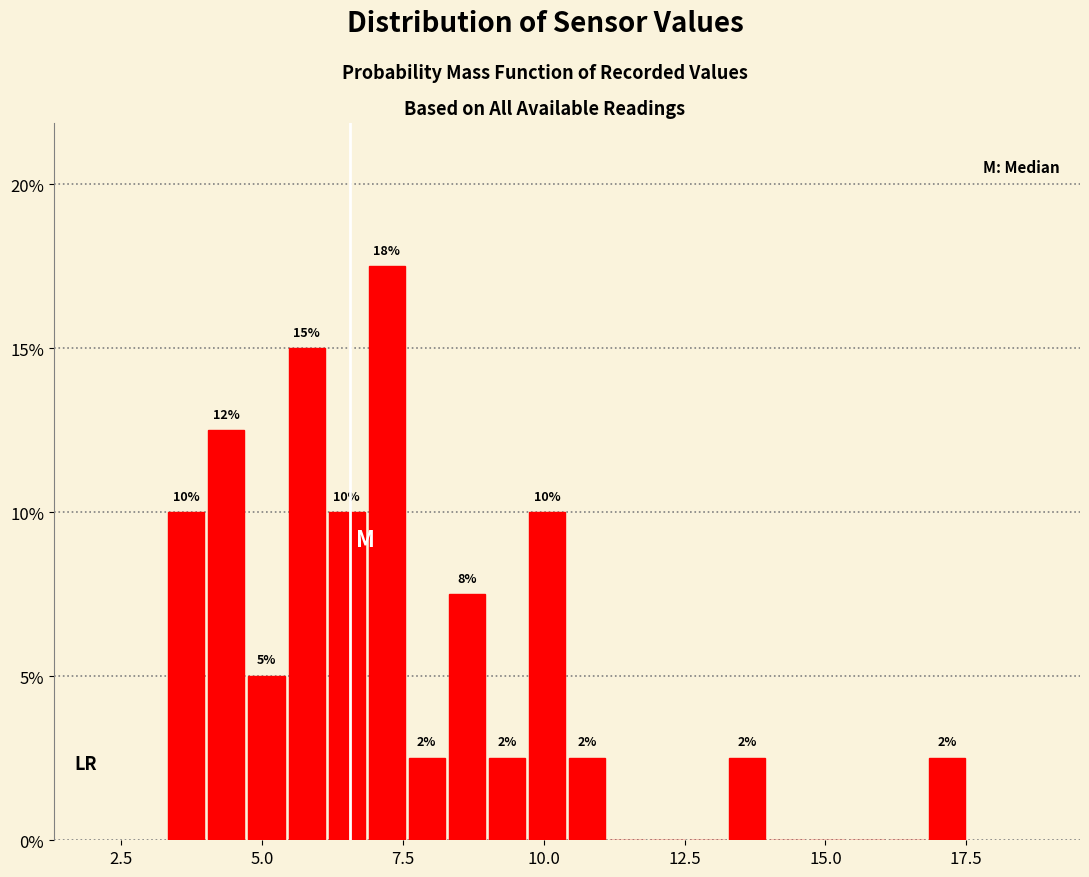

Around what value on the x-axis is the tallest bar? Give the approximate position of its centre, as read against the axis.

7.0